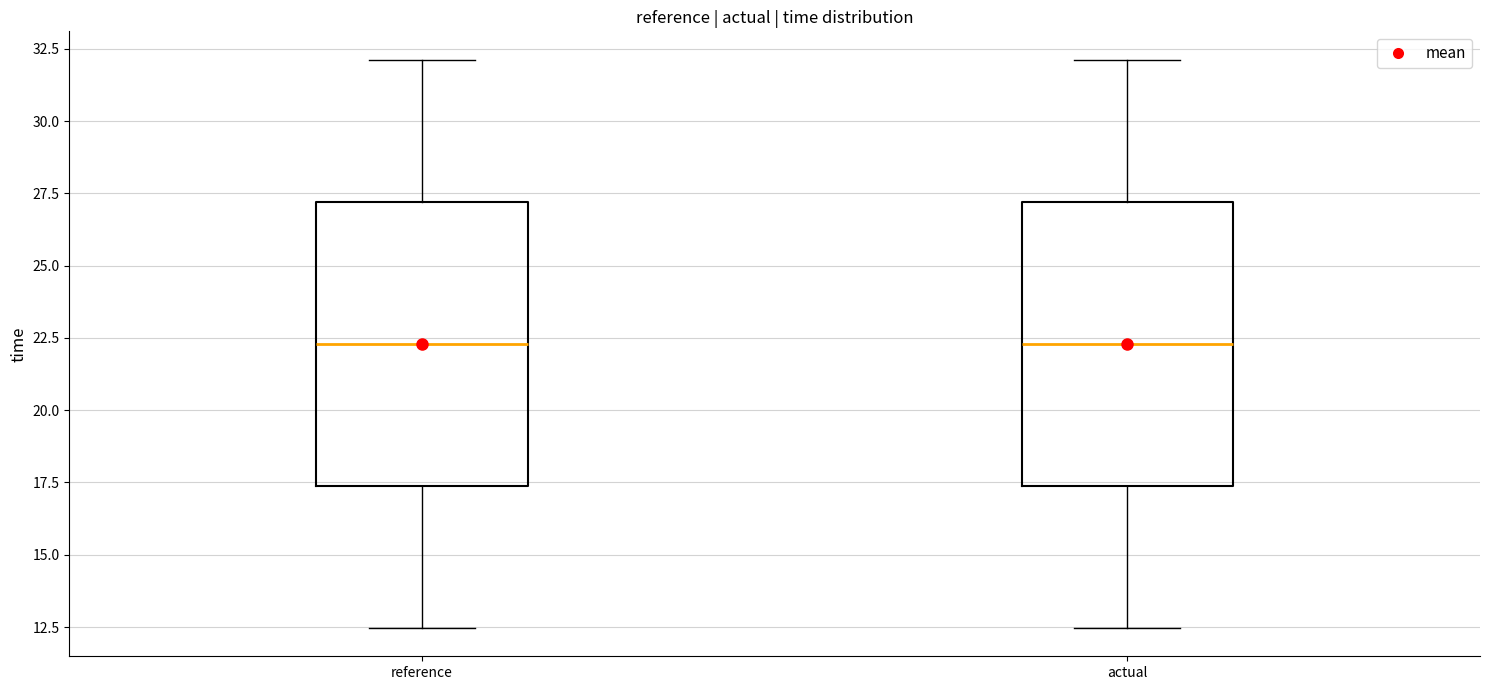

Reading left to right, transcribe this box plot: for each box, give where its median line is, the range the box spans, and where its two whiskers end, as read against the y-axis. The values are not printed on the chart, so give them approximately, as read against the axis.

reference: median 22.5, box 17.5 to 27.0, whiskers 12.5 to 32.0
actual: median 22.5, box 17.5 to 27.0, whiskers 12.5 to 32.0